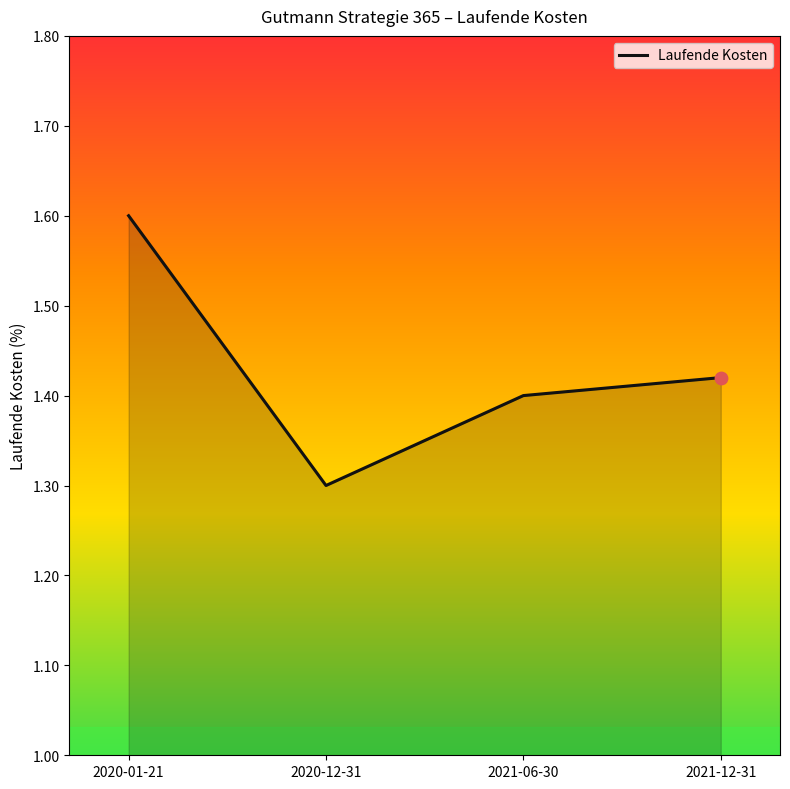

Approximately how many times larger is the value at 2021-06-30 compared to 2021-12-31?

1.0